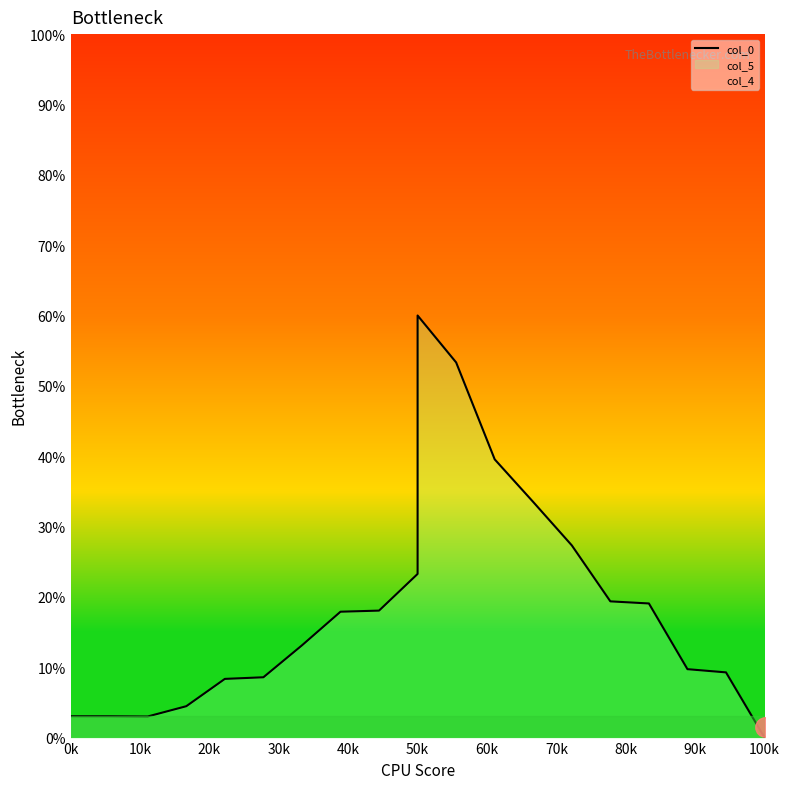

Count the number of categories in the chart.

20